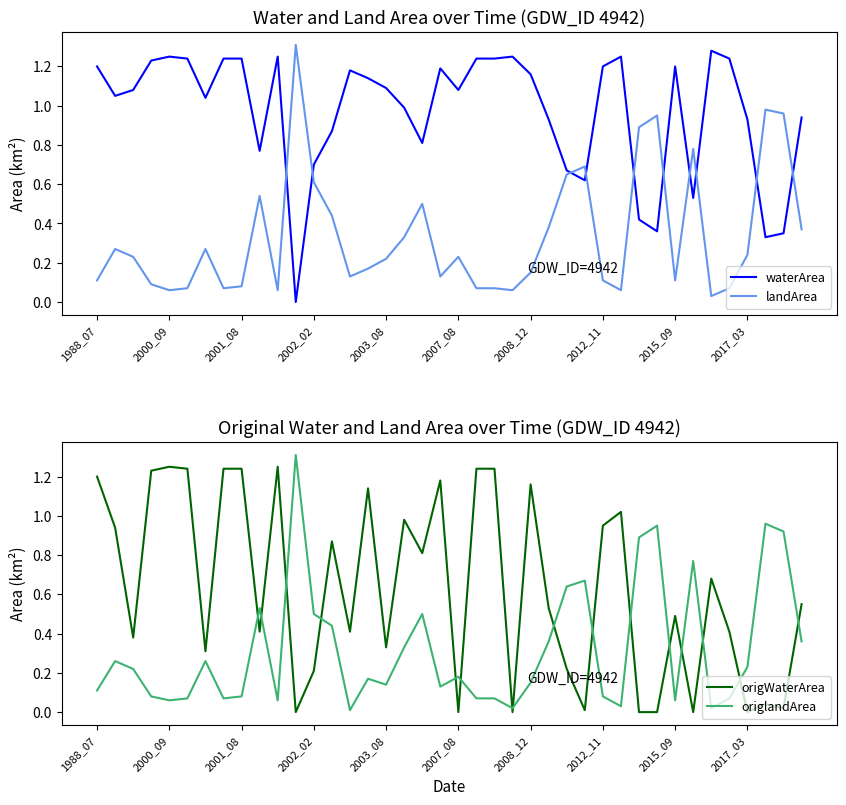

What is the greatest value displayed?

1.3